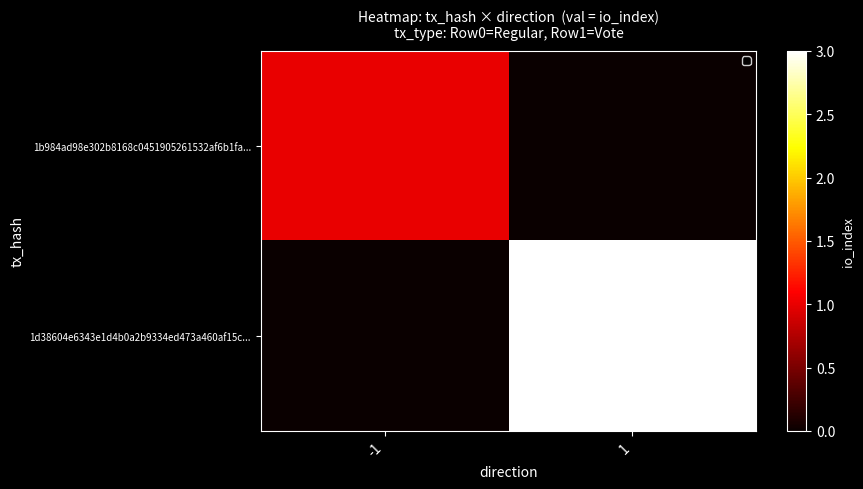

Which has a higher value, 1 or -1?

-1